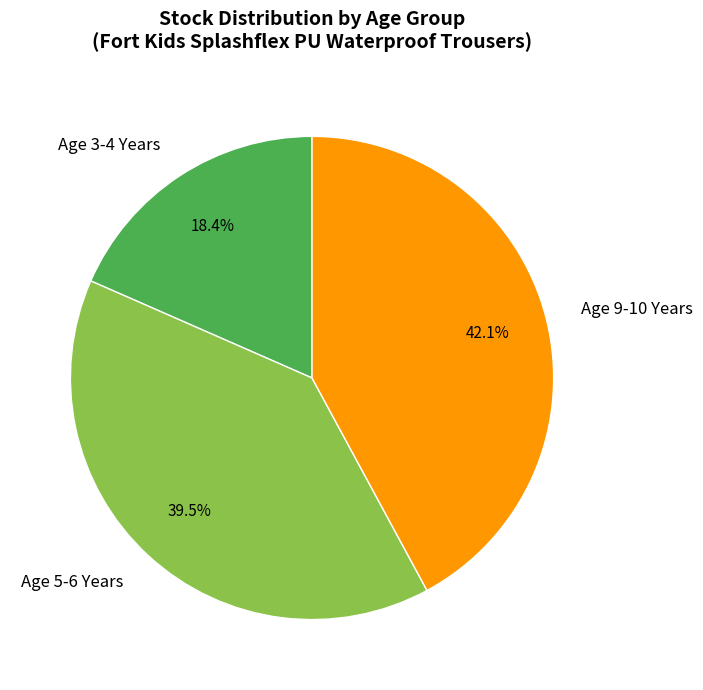

How many segments does this pie chart have?

3